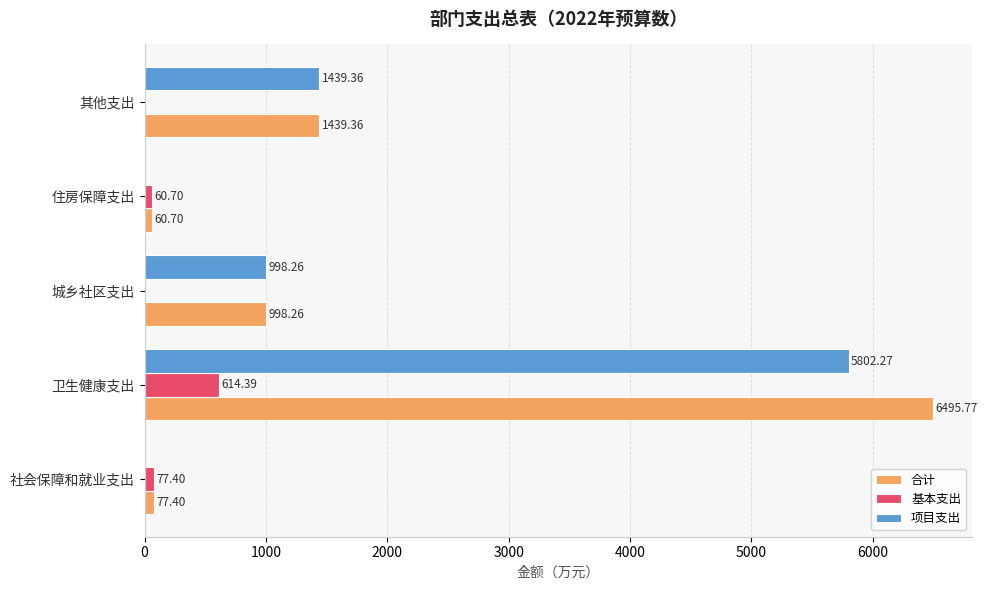

How many values in 项目支出 are above zero?

3